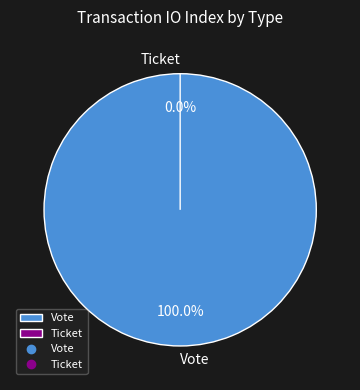

What percentage is the Vote slice, to the nearest percent?

100%